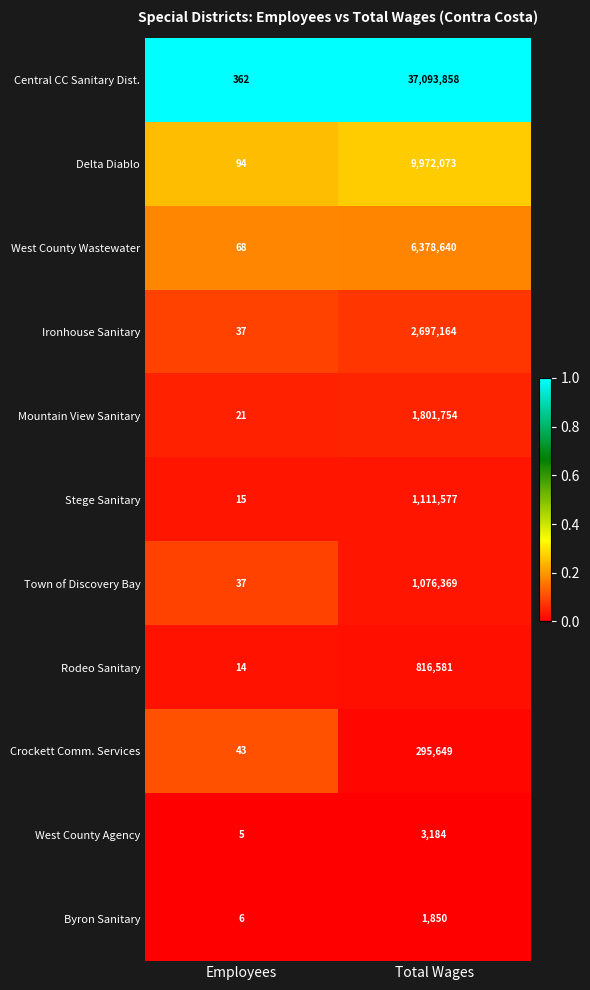

What is the total value across all series at Employees?

702